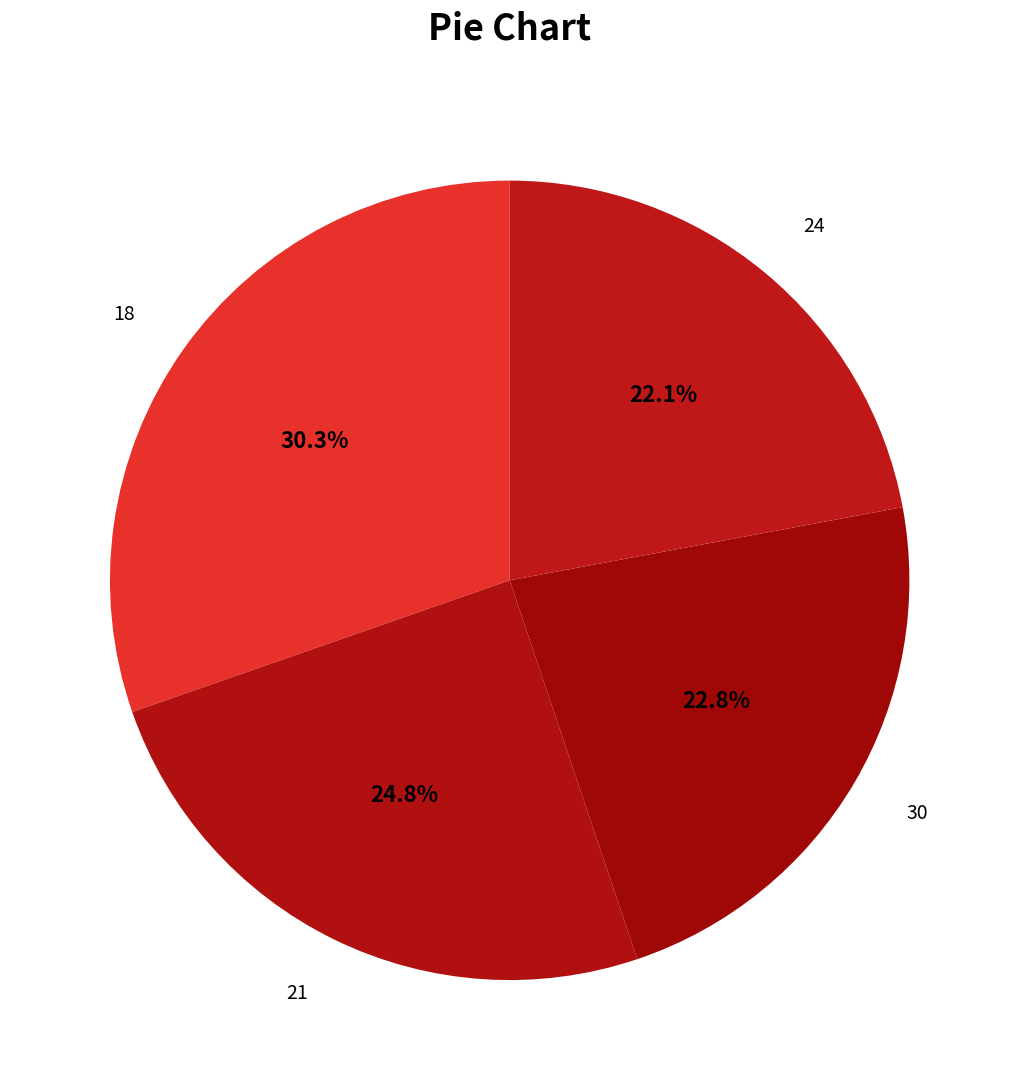

Does 18 account for over 50% of the chart?

No